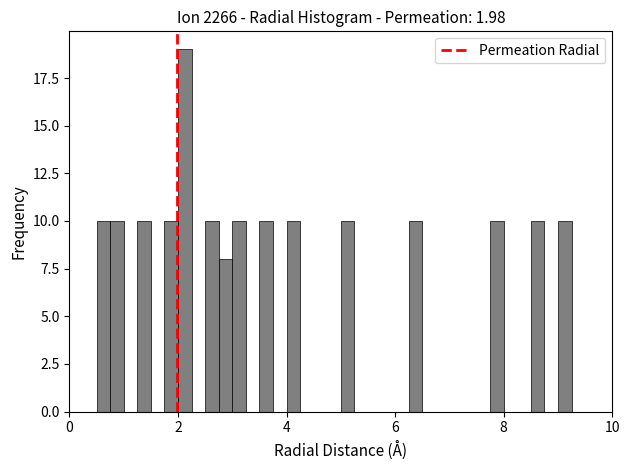

Read against the x-axis, roughly where is the centre of the tallest bar?

2.2